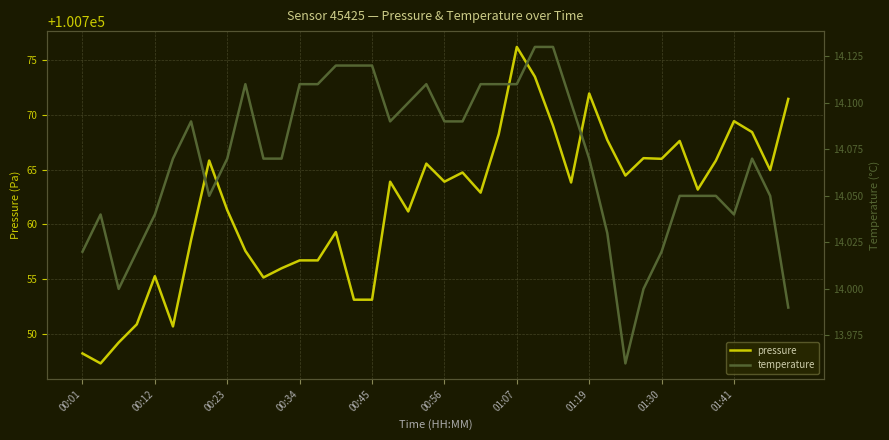

True or false: pressure has a value of 63885.9 at 01:07.

False